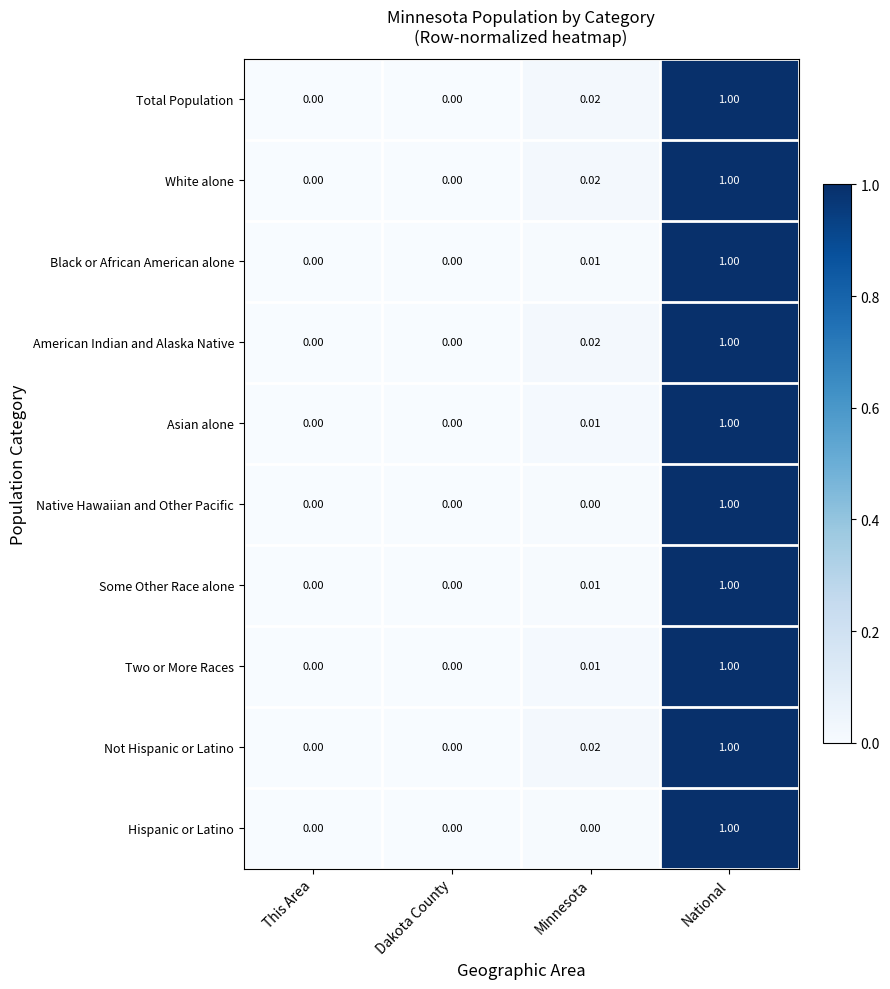

At which category is the sum across all series the highest?

National